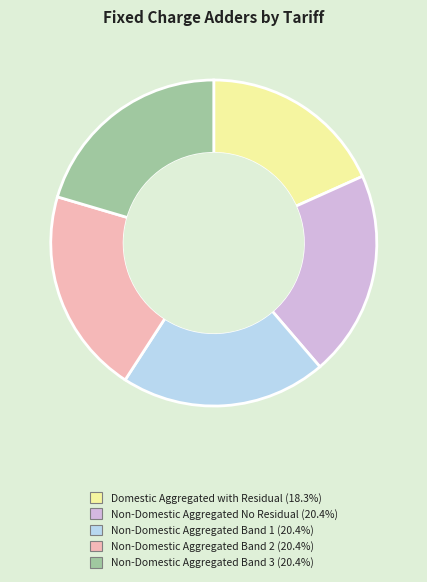

Do Non-Domestic Aggregated Band 3 and Non-Domestic Aggregated No Residual together represent more than half of the pie?

No